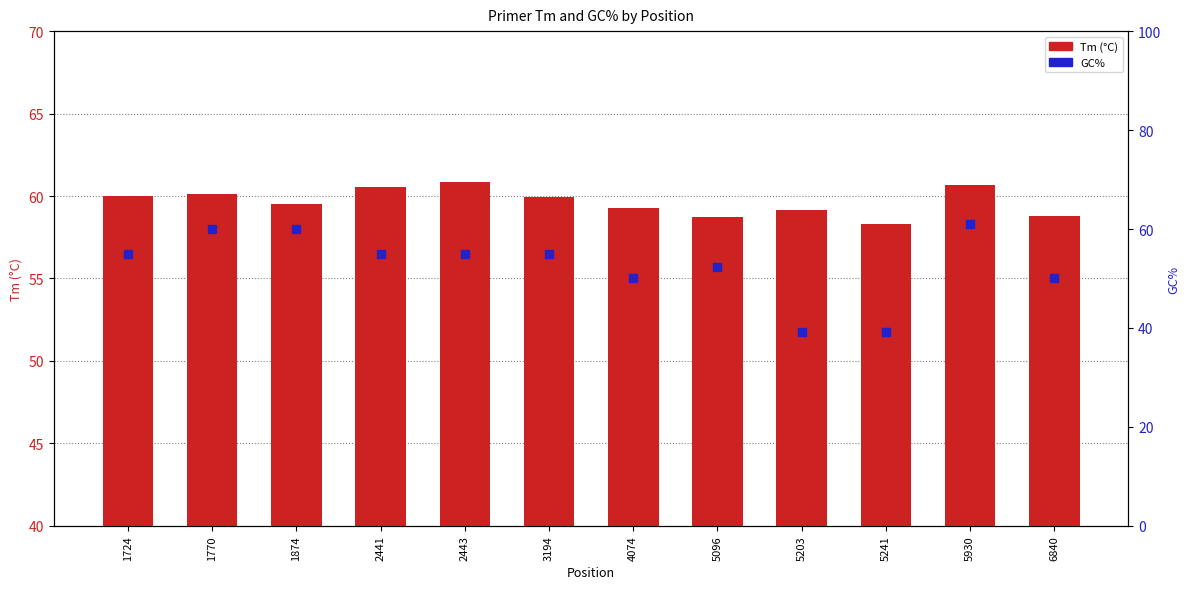

What is the total value across all series at 5096?

111.1